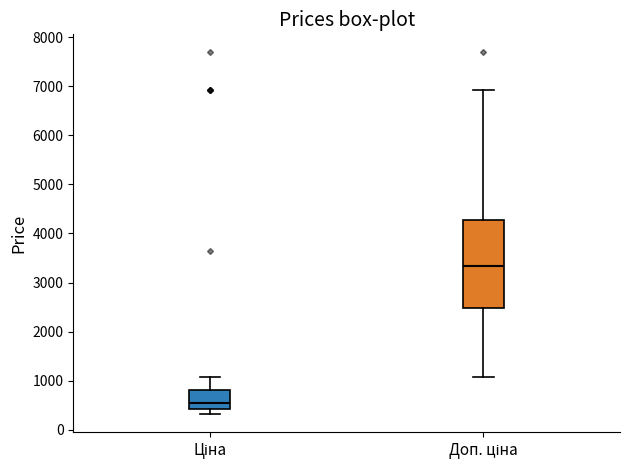

Reading left to right, read every box against the y-axis: the position of its median line, the range the box covers, and the ends of its whiskers. The values are not printed on the chart, so give them approximately, as read against the axis.

Ціна: median 500, box 400 to 800, whiskers 300 to 1100
Доп. ціна: median 3300, box 2500 to 4300, whiskers 1100 to 6900